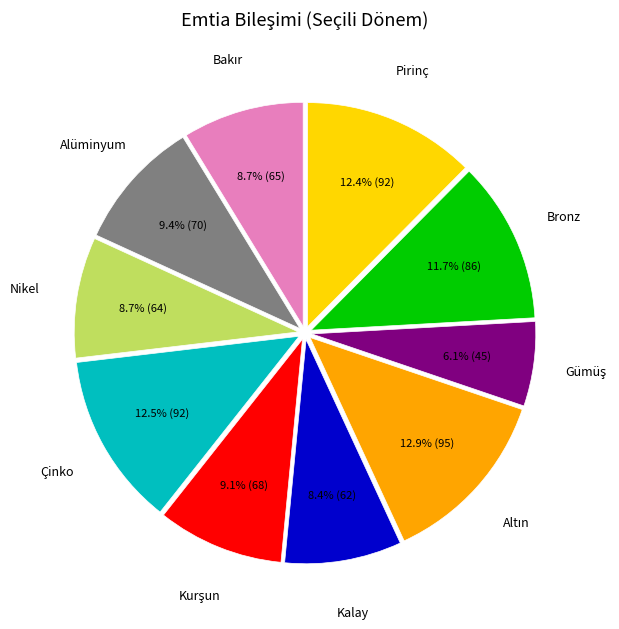

Is there a majority slice in this chart?

No